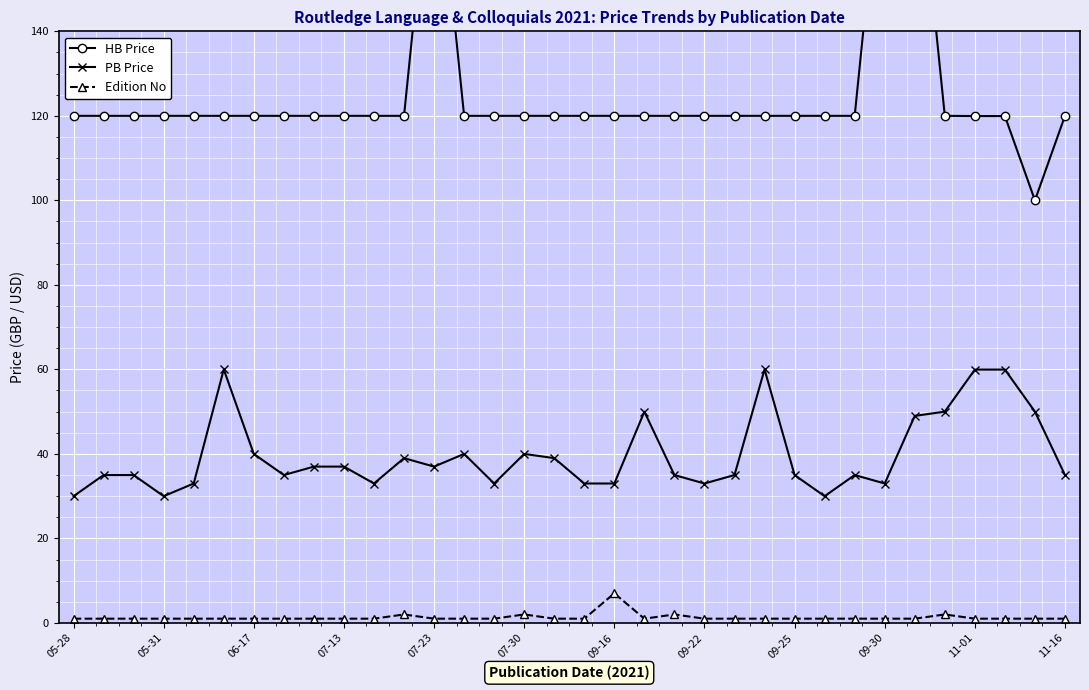

What is the maximum value for Edition No?

7.0